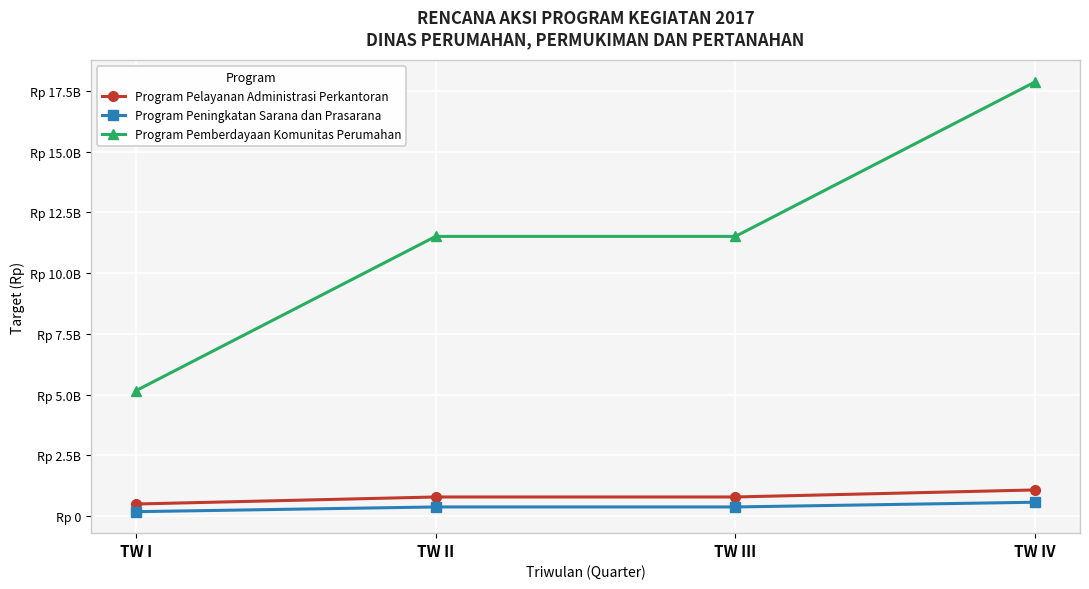

What is the label of the 3rd point from the right?

TW II